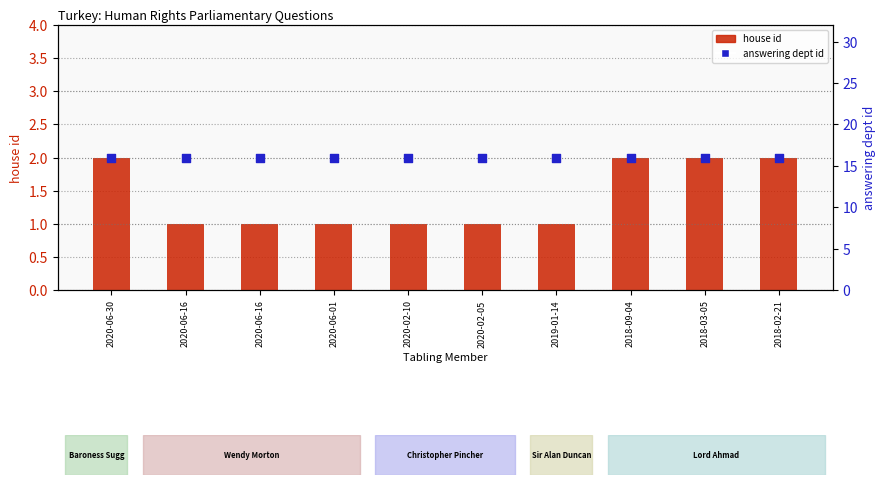

Is the value of answering dept id at 2020-06-01 greater than the value of house id at 2020-06-01?

Yes